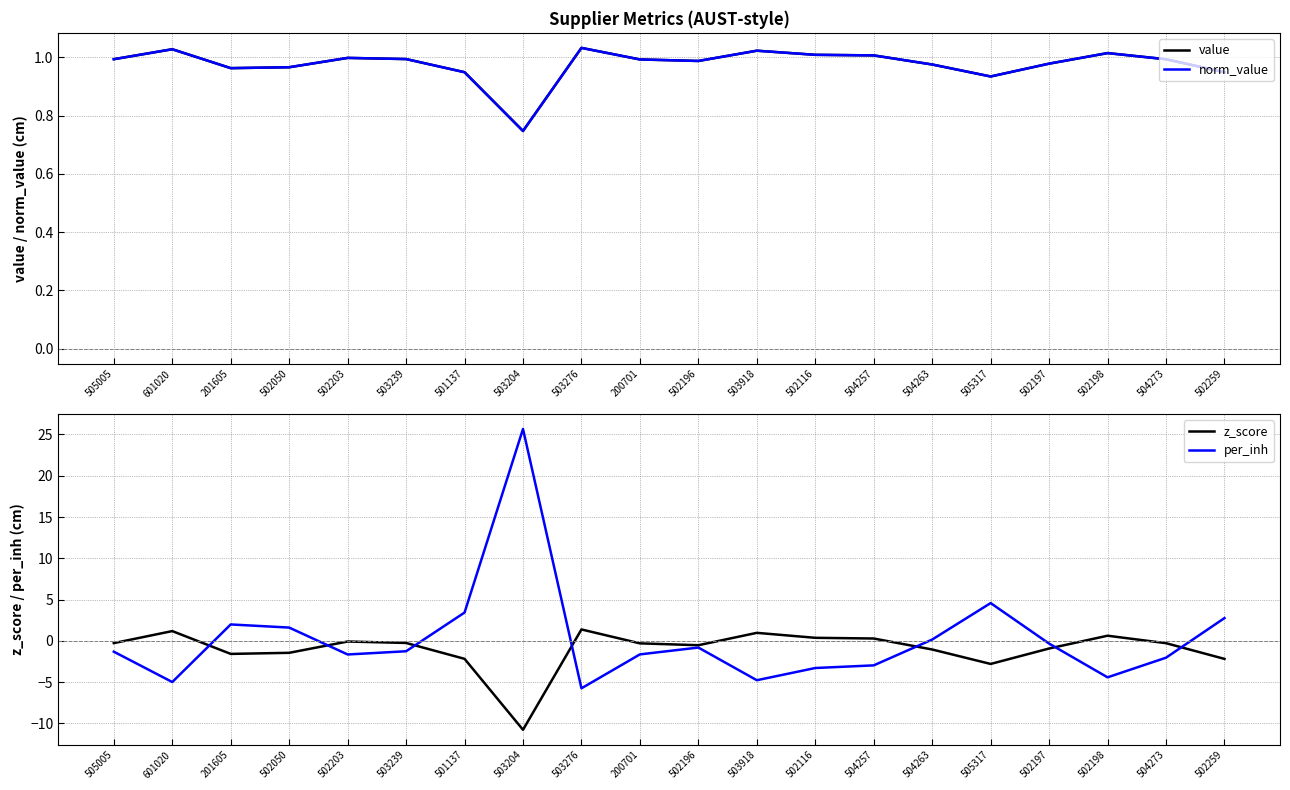

What is the value of the z_score point at the 13th from the left?

0.4